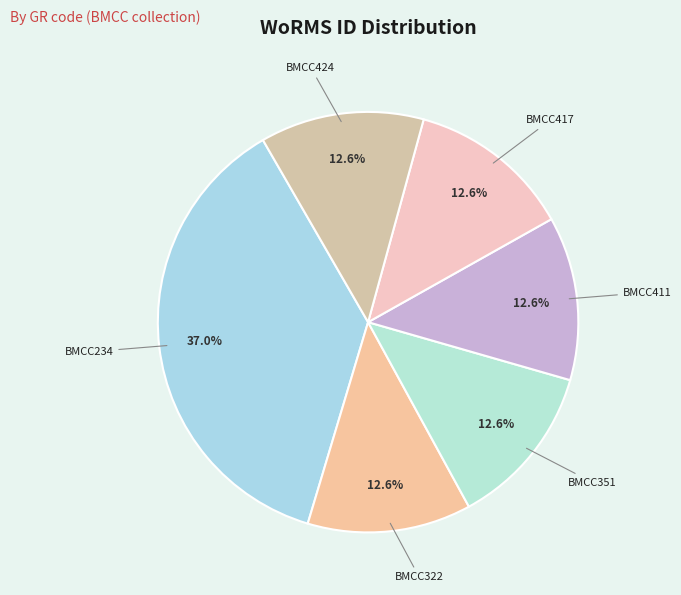

To the nearest percent, what percentage of the pie is BMCC424?

13%